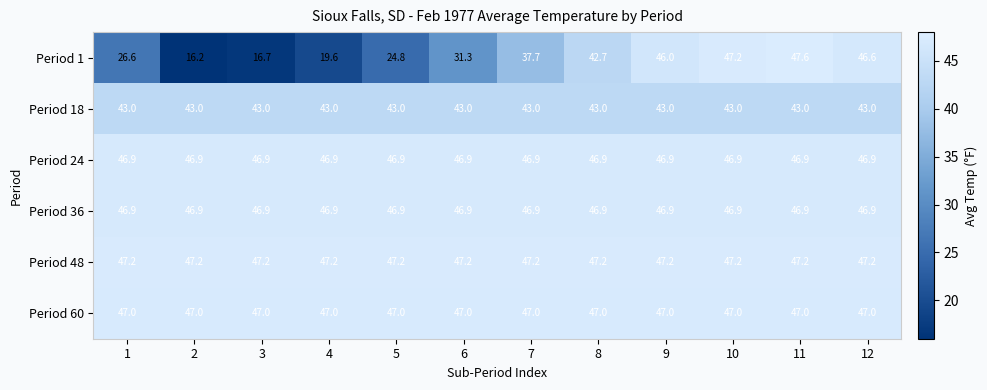

What is the sum of the Period 24 values at 4 and 2?

93.8